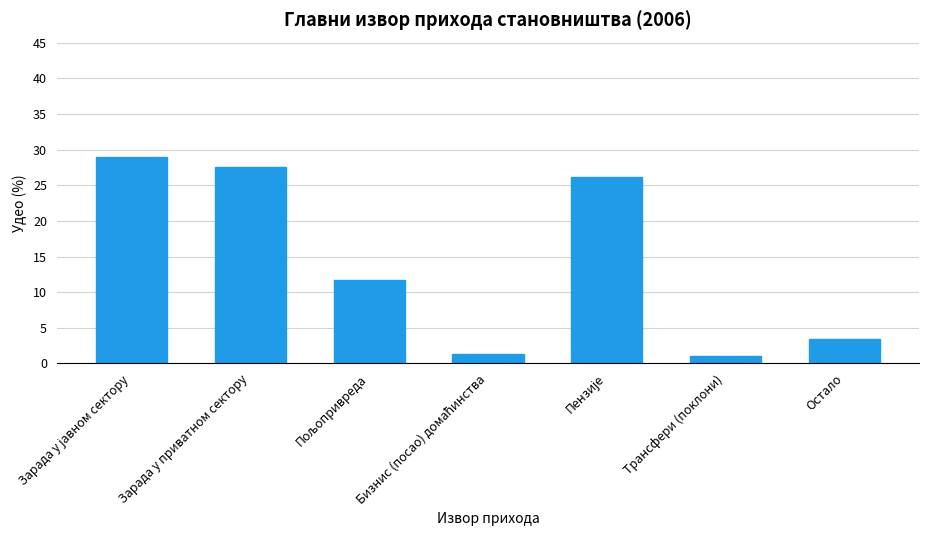

What is the change in value from Трансфери (поклони) to Остало?

+2.4